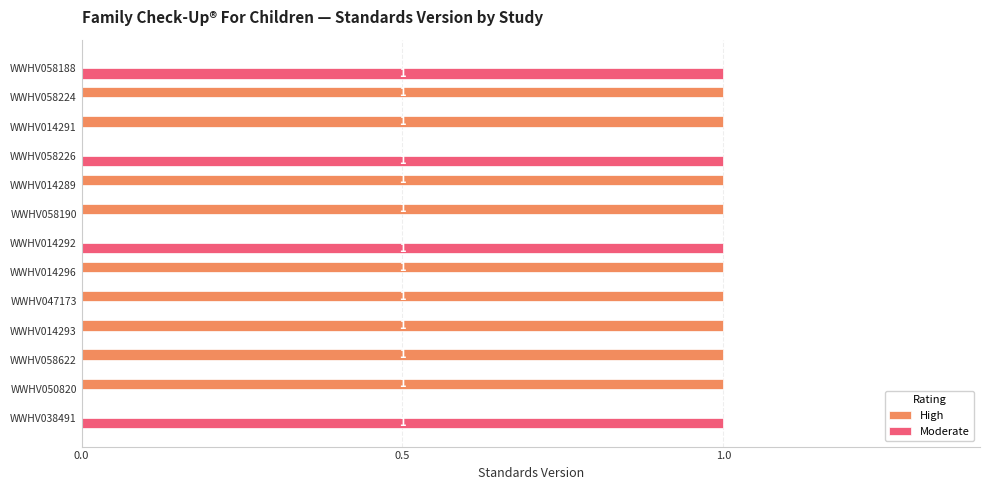

Is it true that Moderate equals 1 at WWHV038491?

True